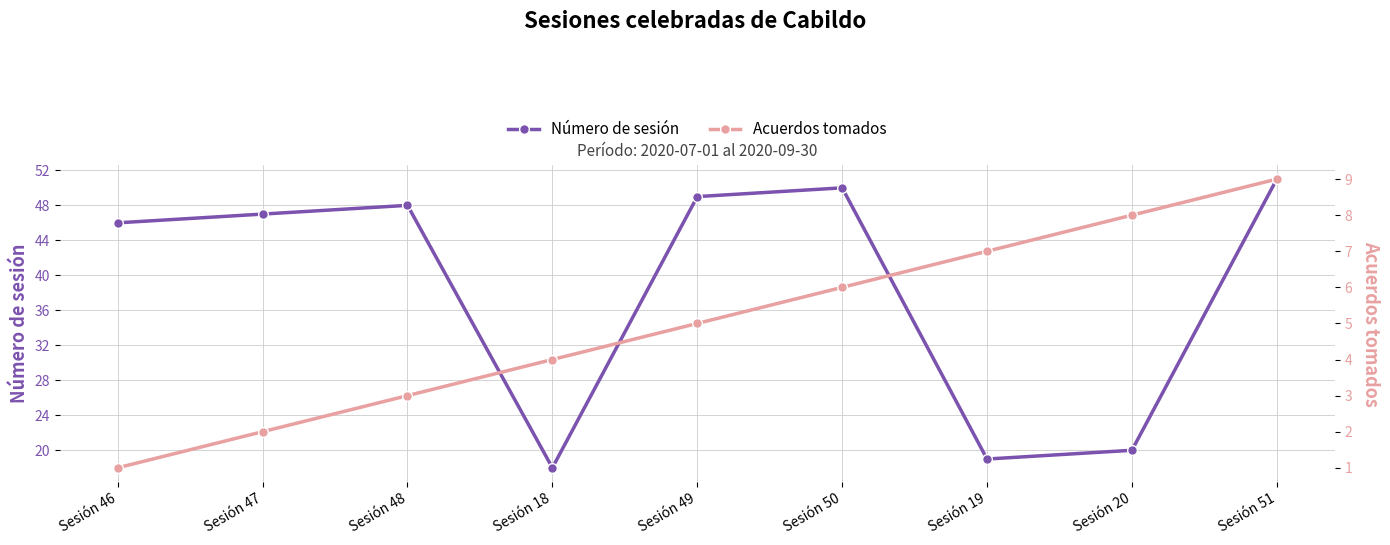

True or false: Número de sesión and Acuerdos tomados intersect in this chart.

False